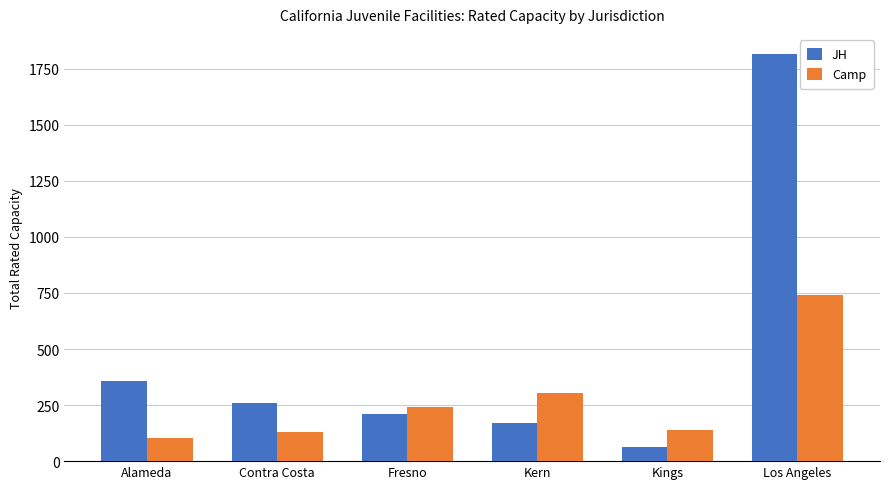

What is the sum of the Camp values at Contra Costa and Kings?

270